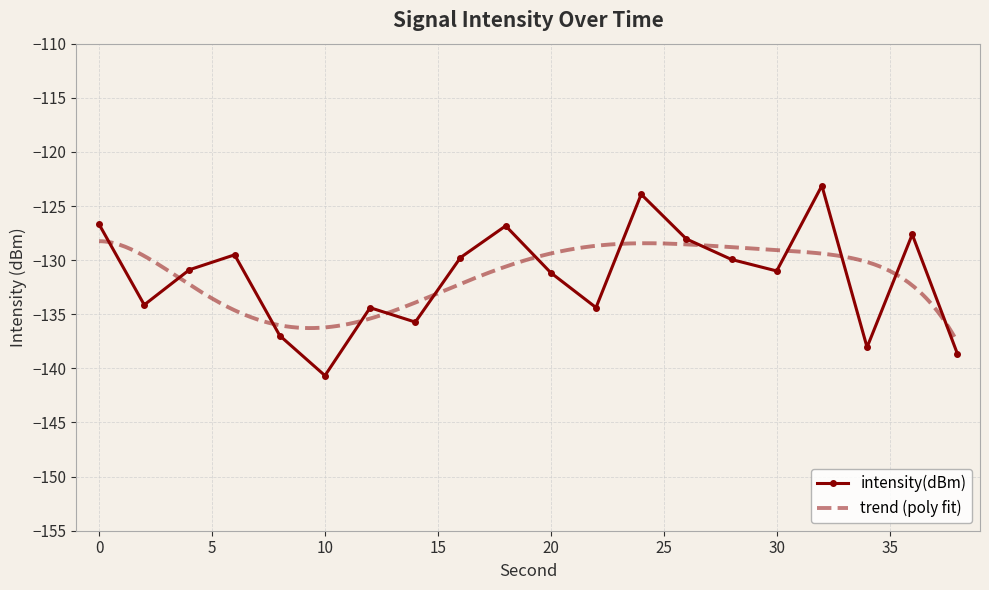

True or false: the data has more than 0 interior local peaks.

True